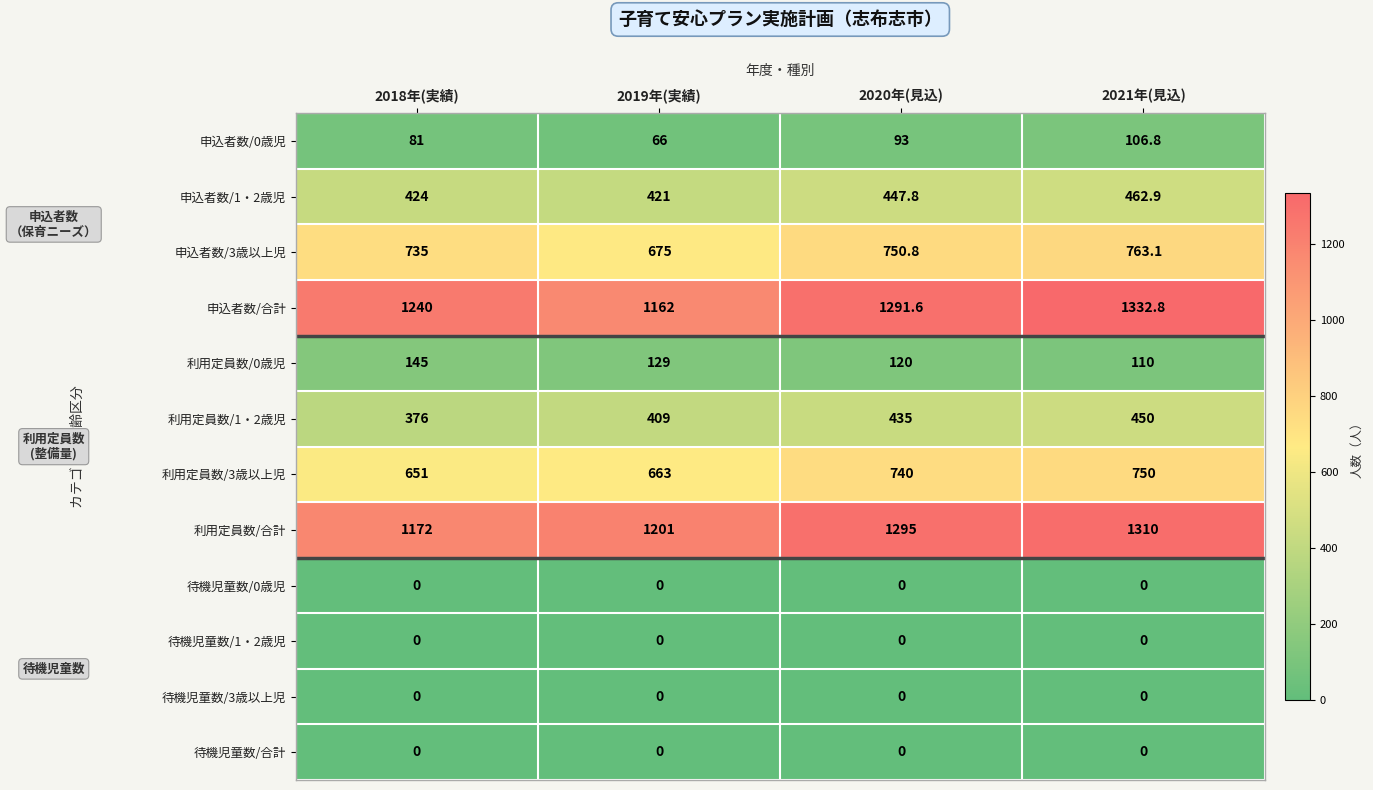

The value of 申込者数/合計 at 2020年(見込) is 1291.6. True or false?

True